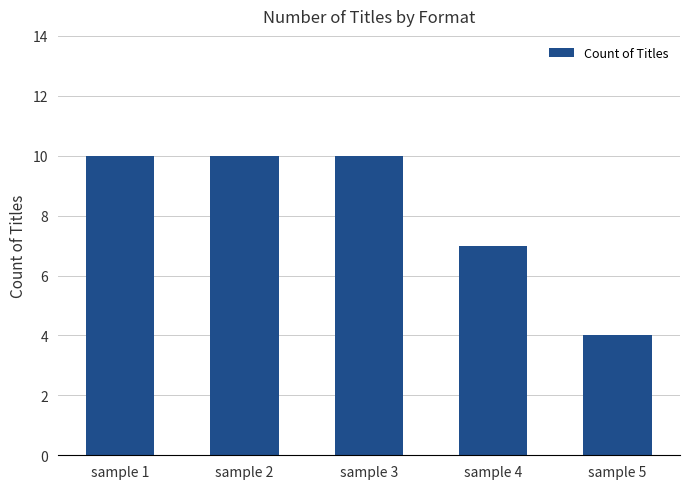

What is the maximum value shown in the chart?

10